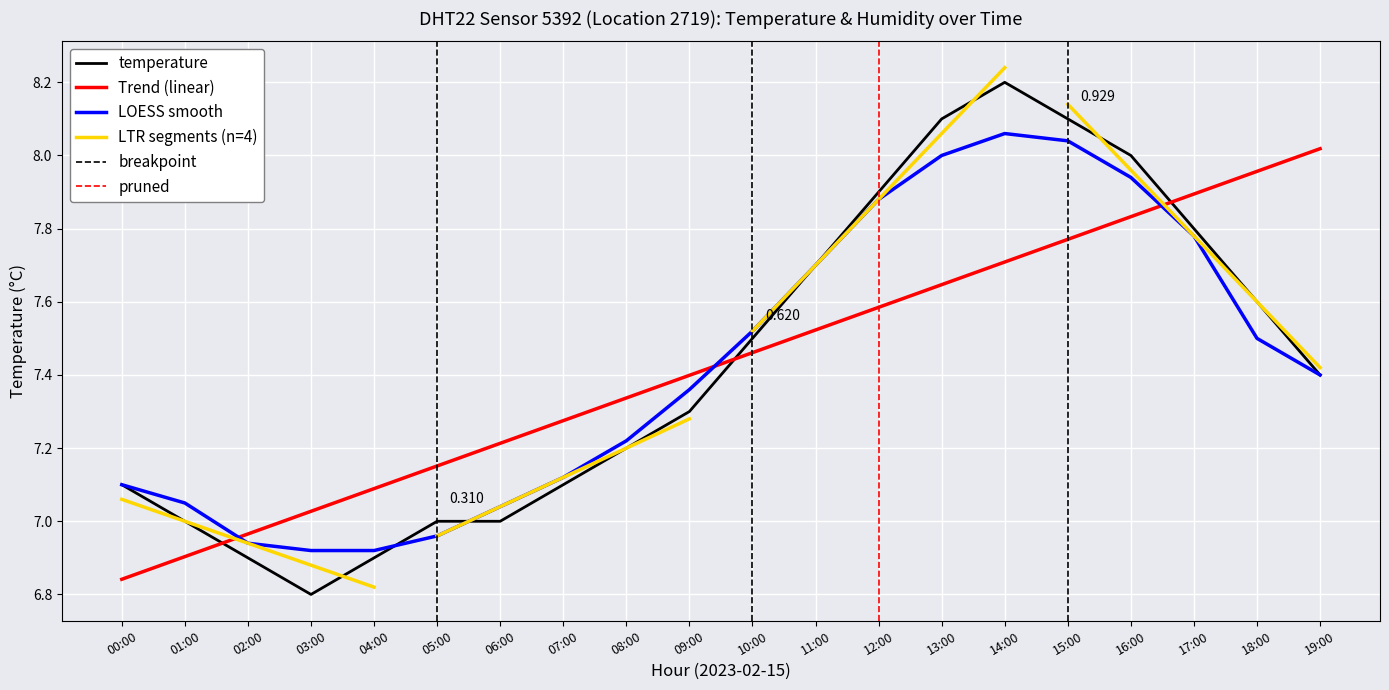

How many interior local peaks (higher than both neighbors) does the data have?

1